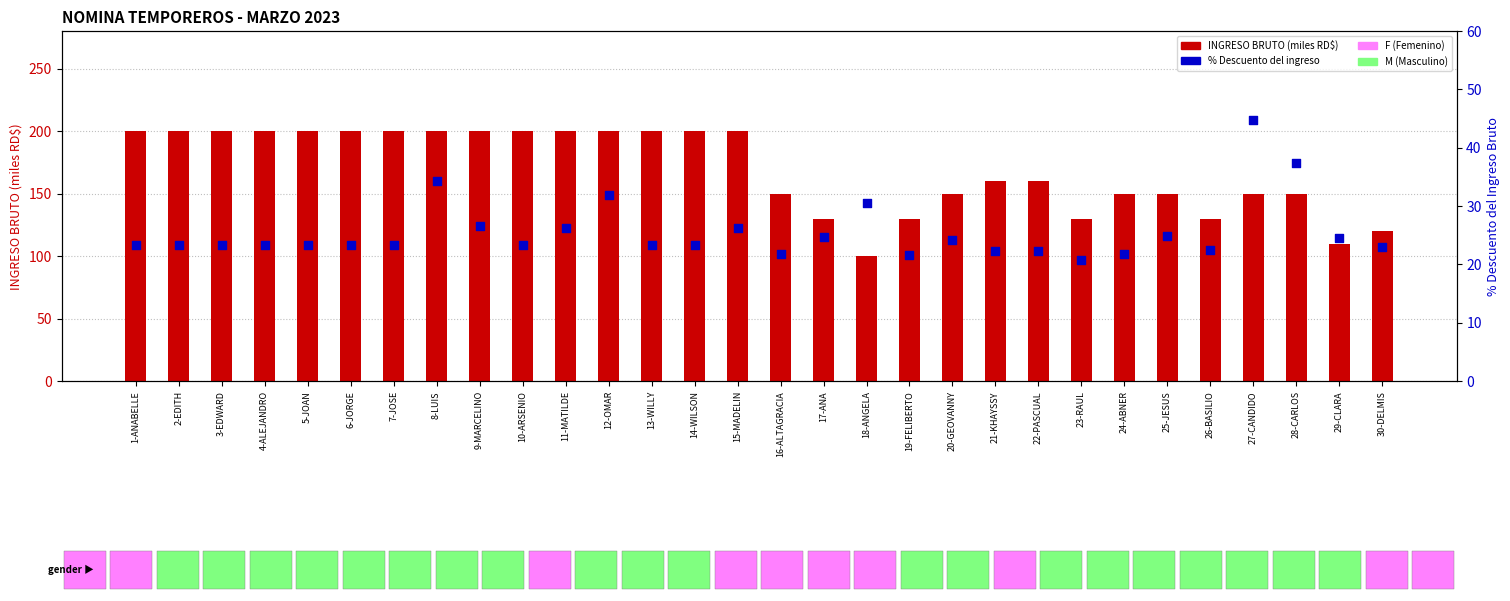

At how many categories does at least one series exceed 36?

30